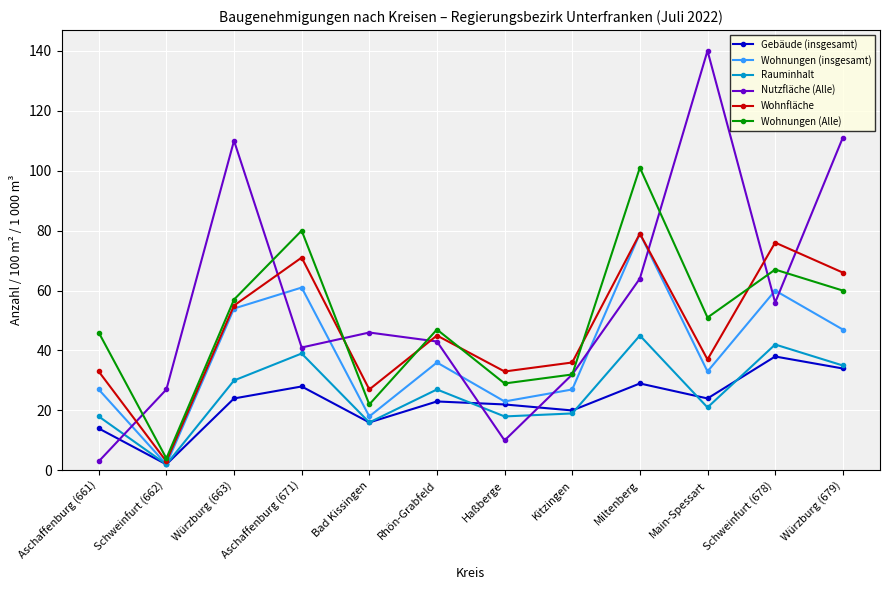

What is the label of the 10th point from the right?

Würzburg (663)